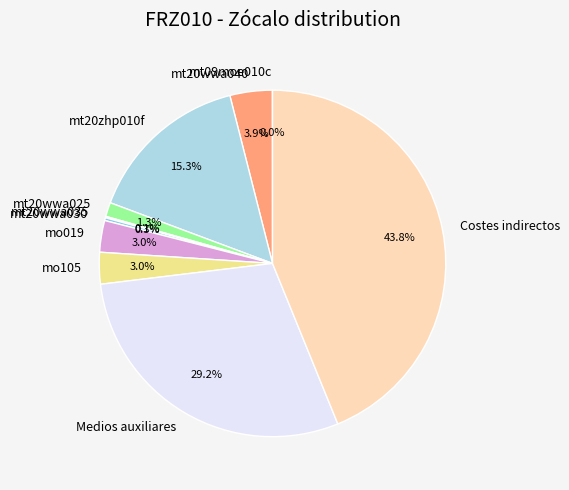

Is there any slice that represents more than half of the pie?

No